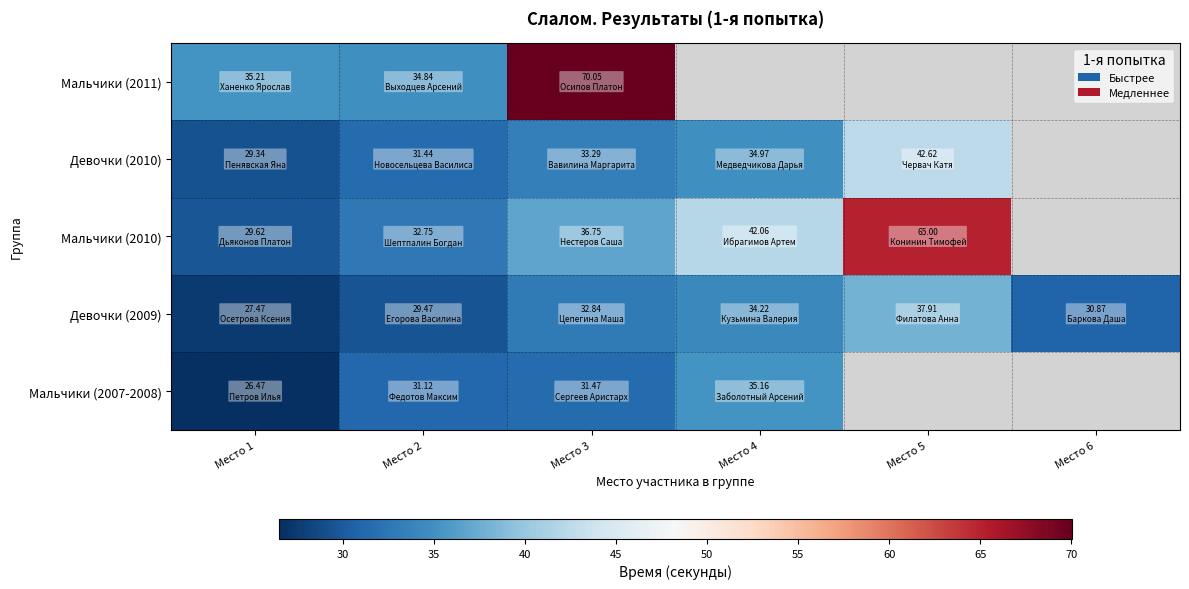

Where does the Мальчики (2007-2008) series first go above 35?

Место 4